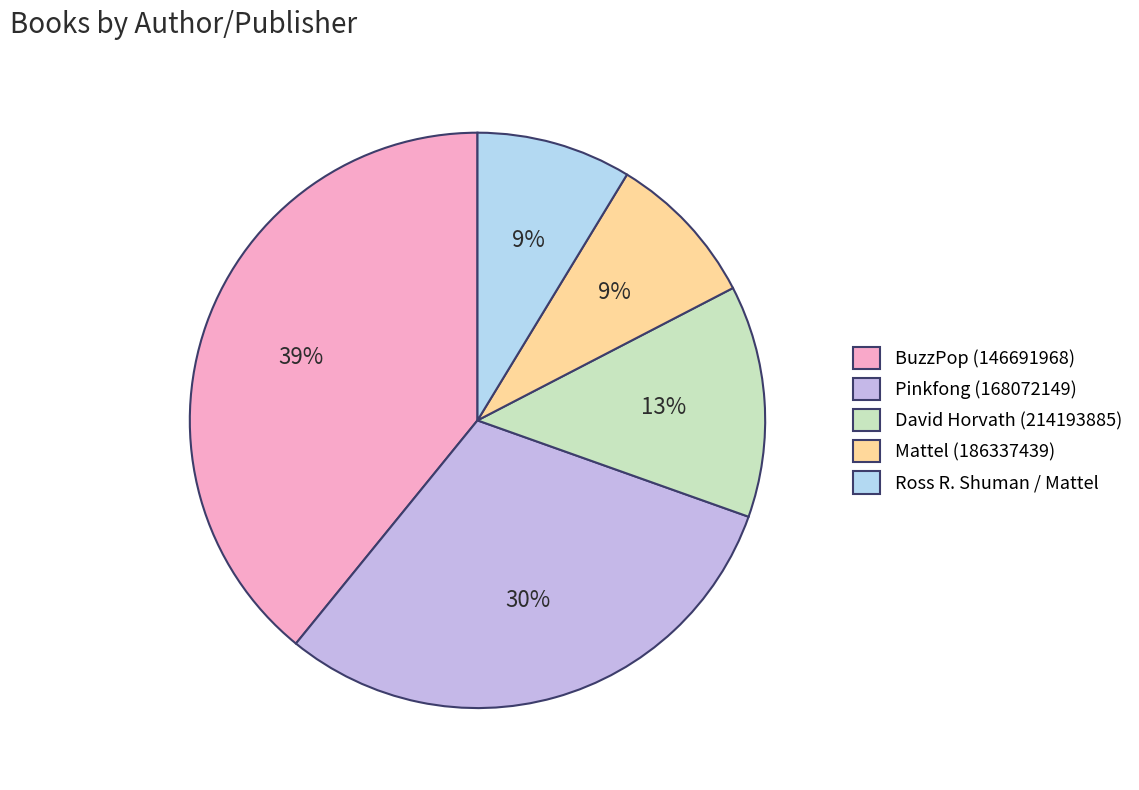

To the nearest percent, what percentage of the pie is Ross R. Shuman / Mattel?

9%